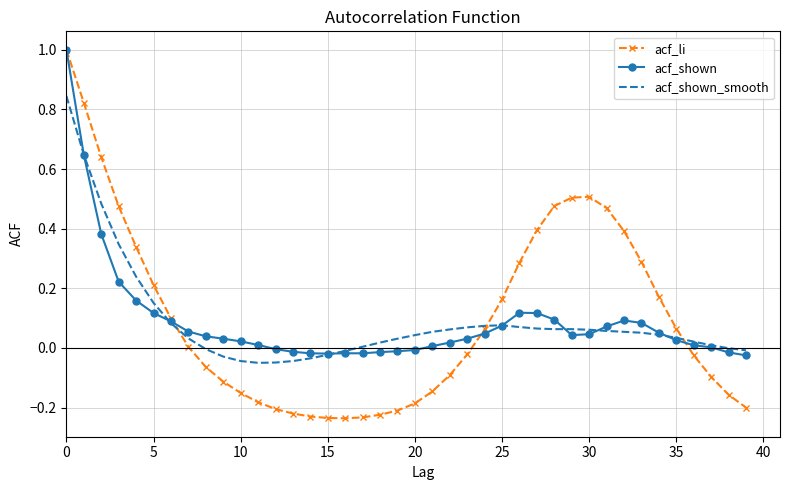

Which series has the largest range (max minus min)?

acf_li